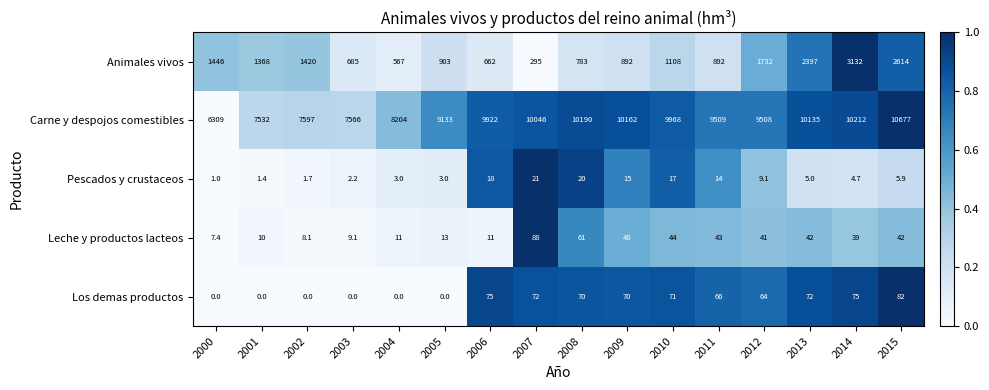

List the series in order of their peak value, highest first.

Carne y despojos comestibles, Animales vivos, Leche y productos lacteos, Los demas productos, Pescados y crustaceos